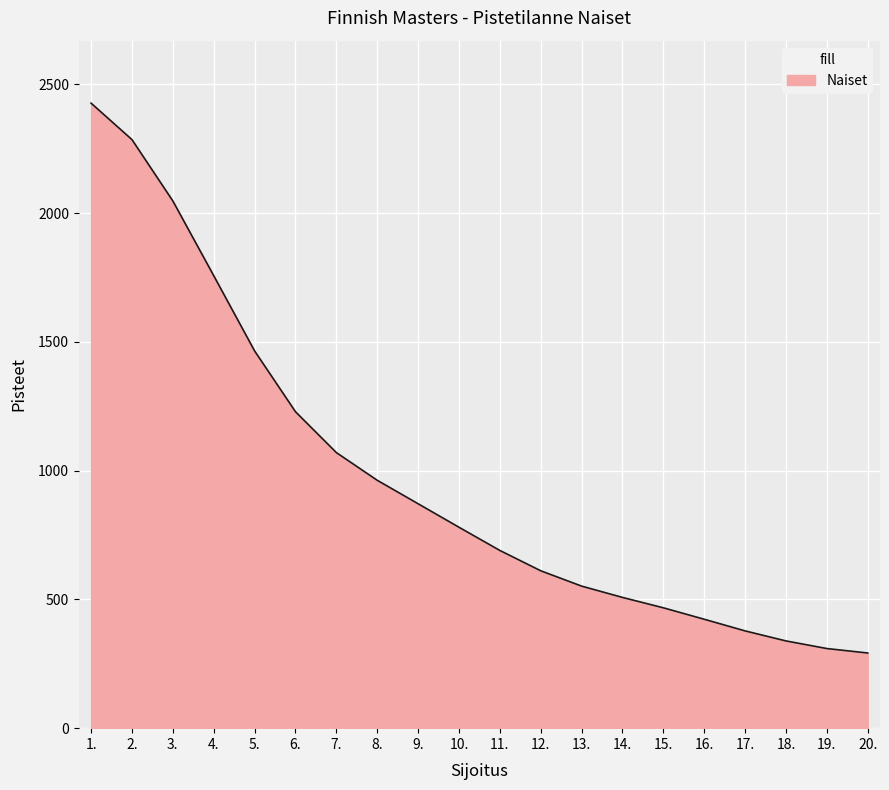

Approximately how many times larger is the value at 18. compared to 19.?

1.1